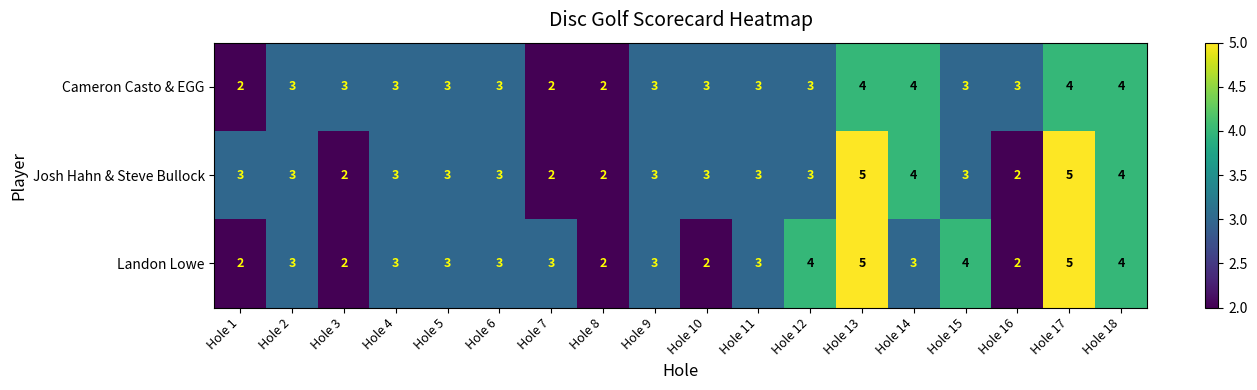

Count the number of categories in the chart.

18